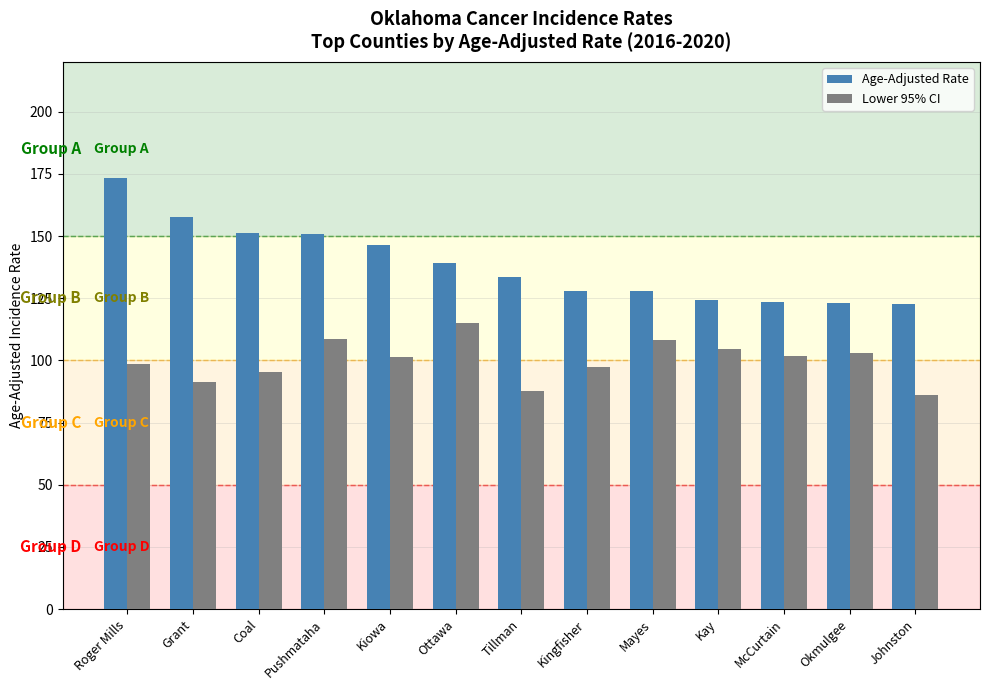

Rank the series at Johnston from lowest to highest value.

Lower 95% CI, Age-Adjusted Rate